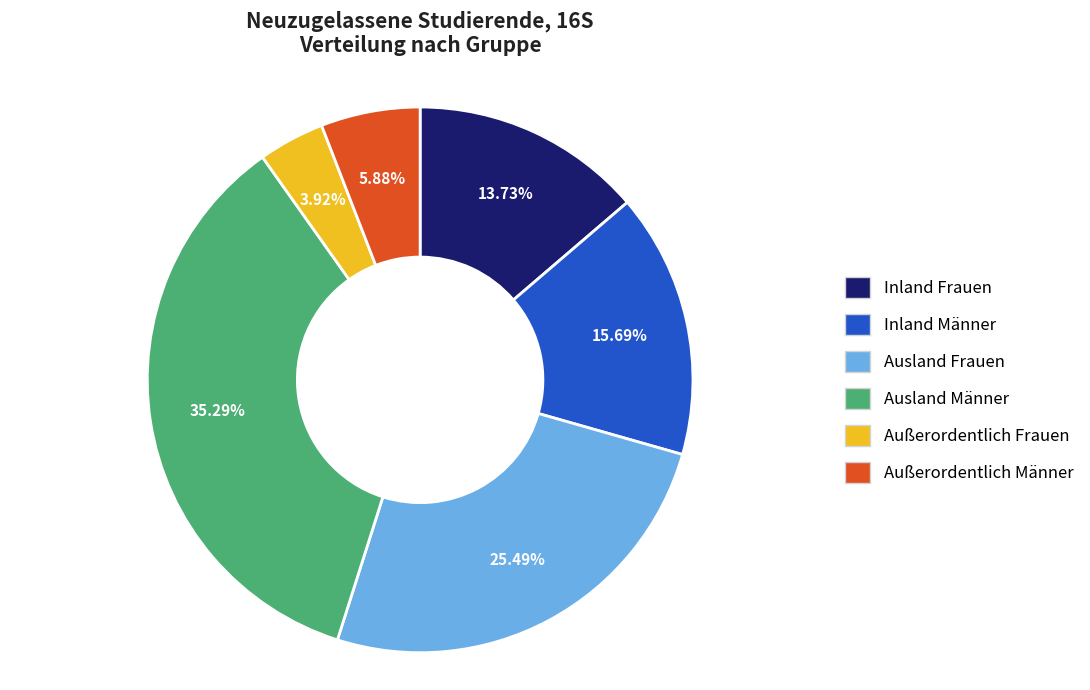

To the nearest percent, what is the average slice percentage?

17%